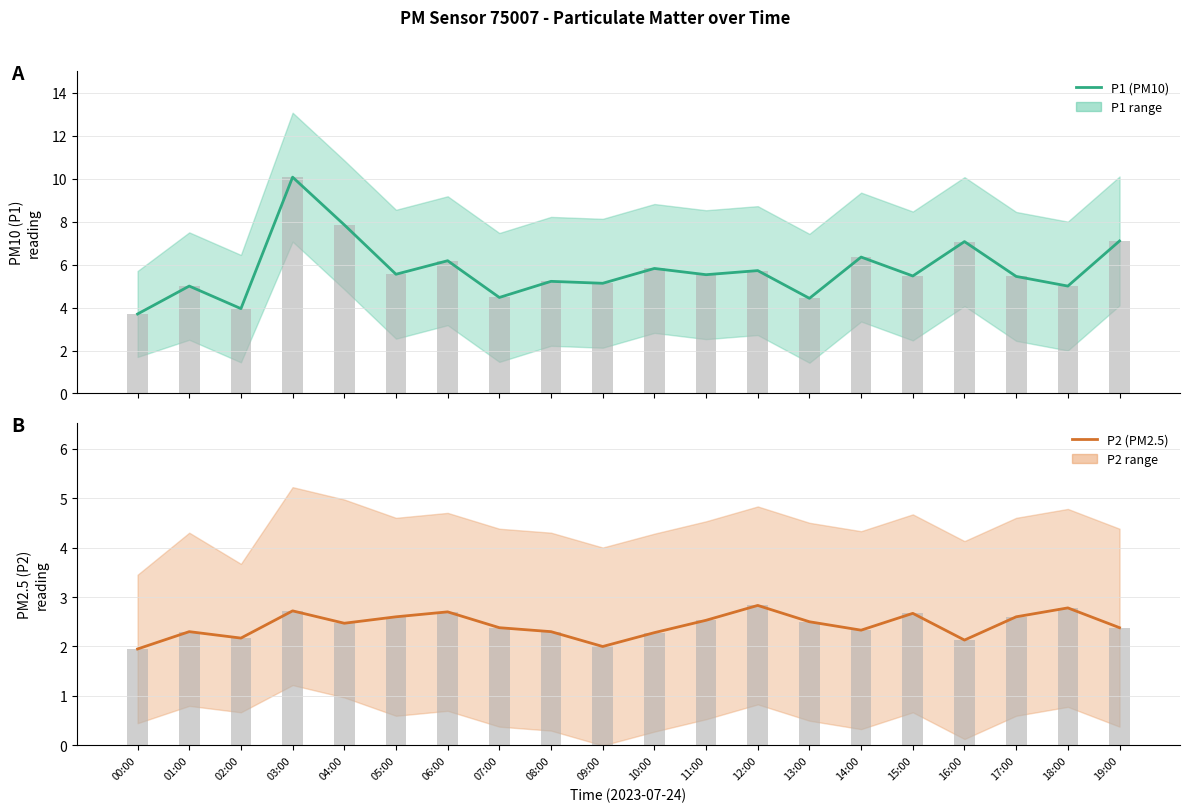

The value of P2 (PM2.5) at 00:00 is 1.9. True or false?

True